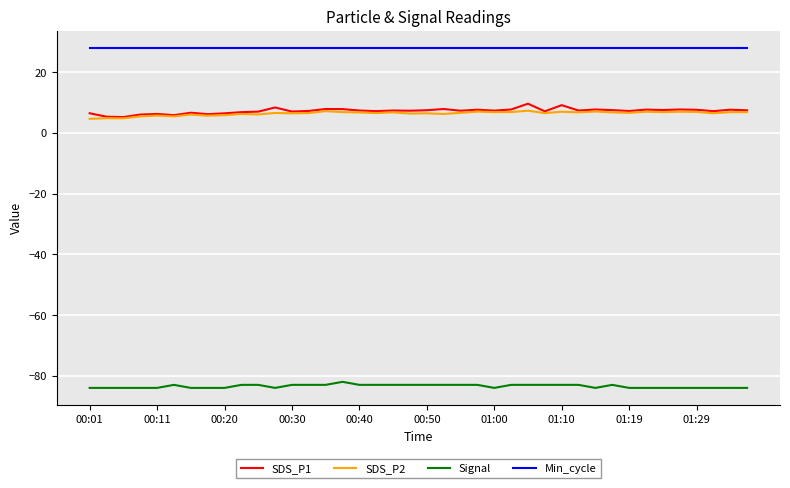

True or false: Signal and SDS_P2 cross at least once.

False